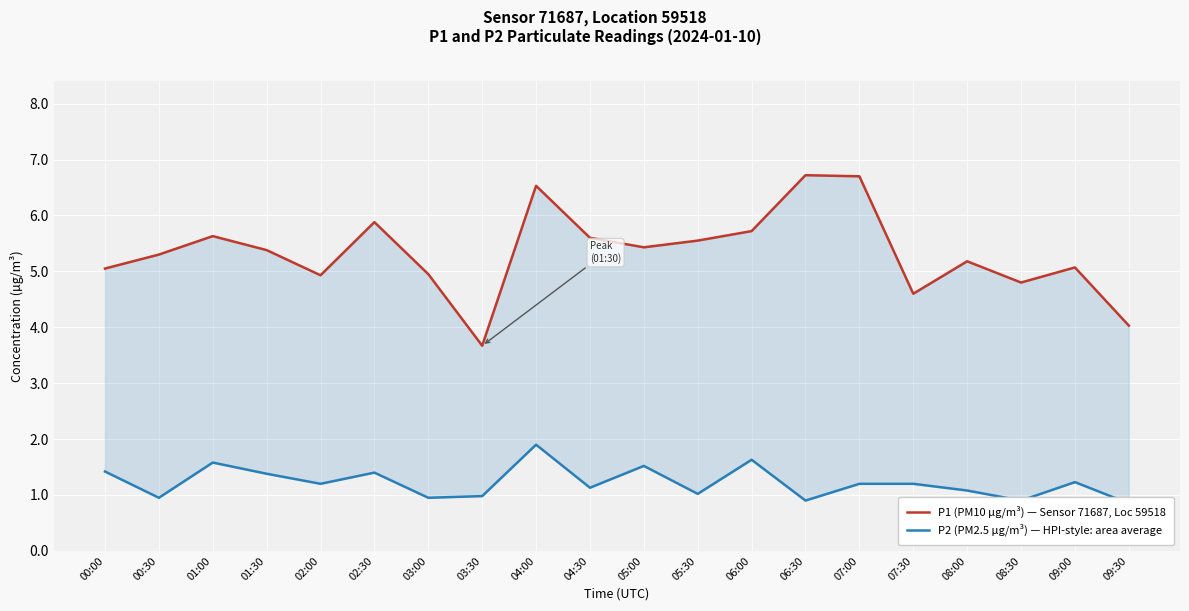

What is the highest value of the P1 (PM10 µg/m³) — Sensor 71687, Loc 59518 series?

6.7